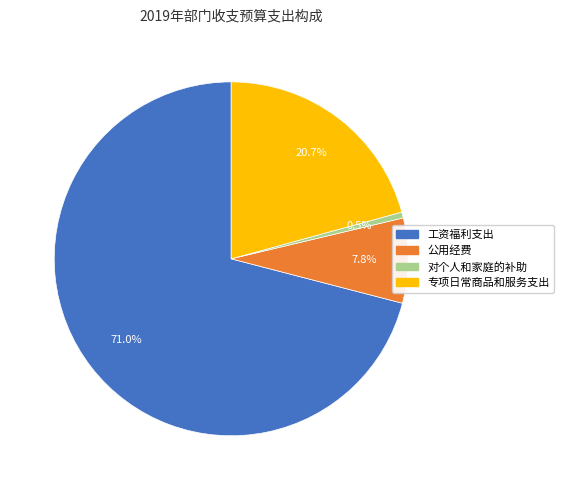

Which slice is the largest?

工资福利支出